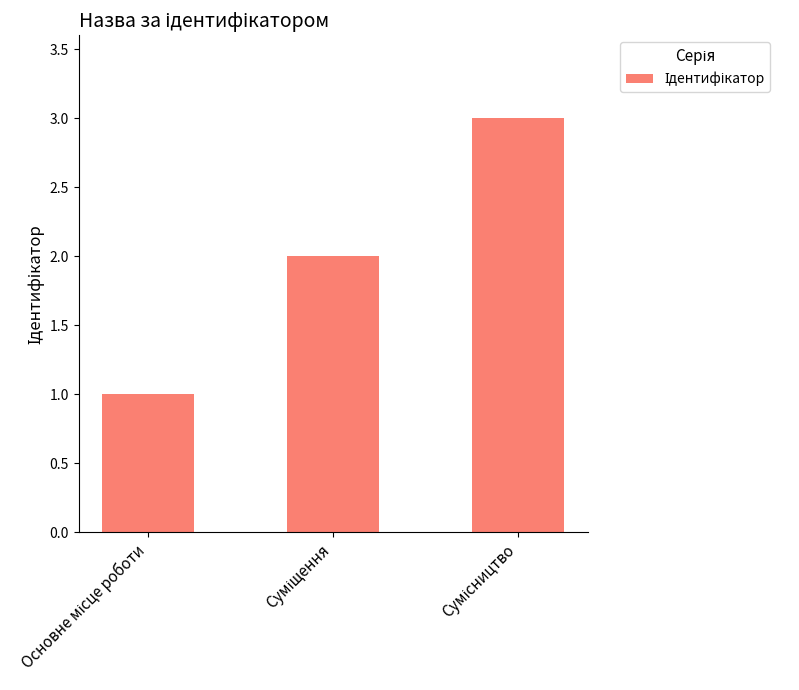

What is the sum of all values?

6